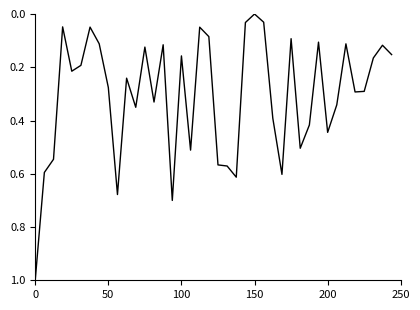

What is the greatest value displayed?

1.0